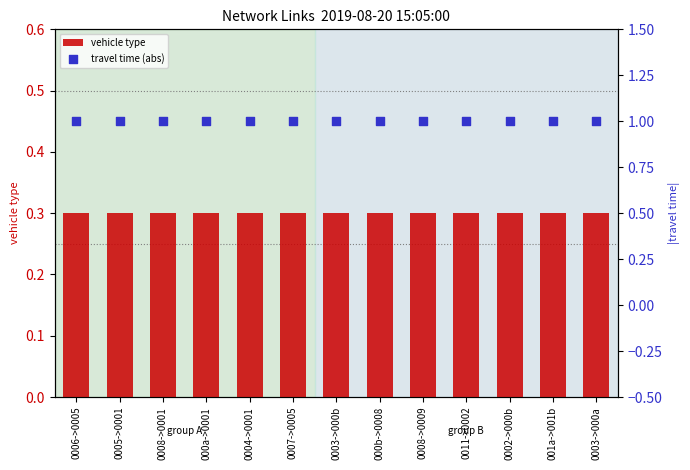

Which series has the largest total across all categories?

travel time (abs)